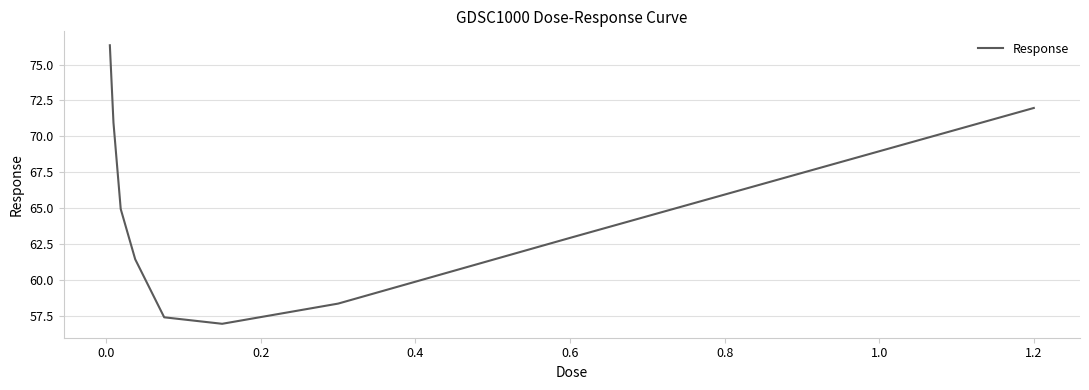

What is the difference between the maximum and second lowest values?

19.0